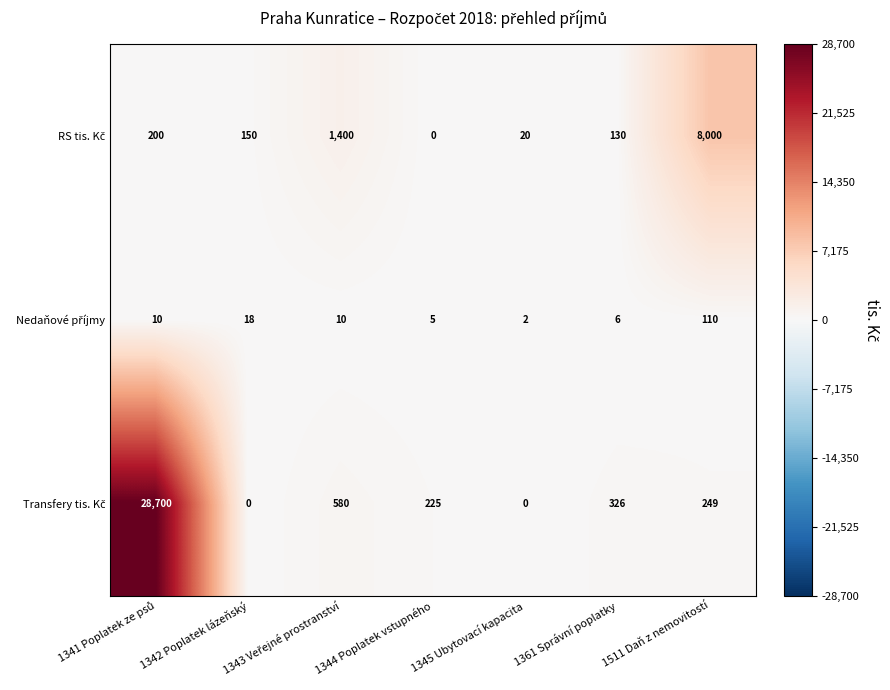

How many distinct data groups are displayed?

3